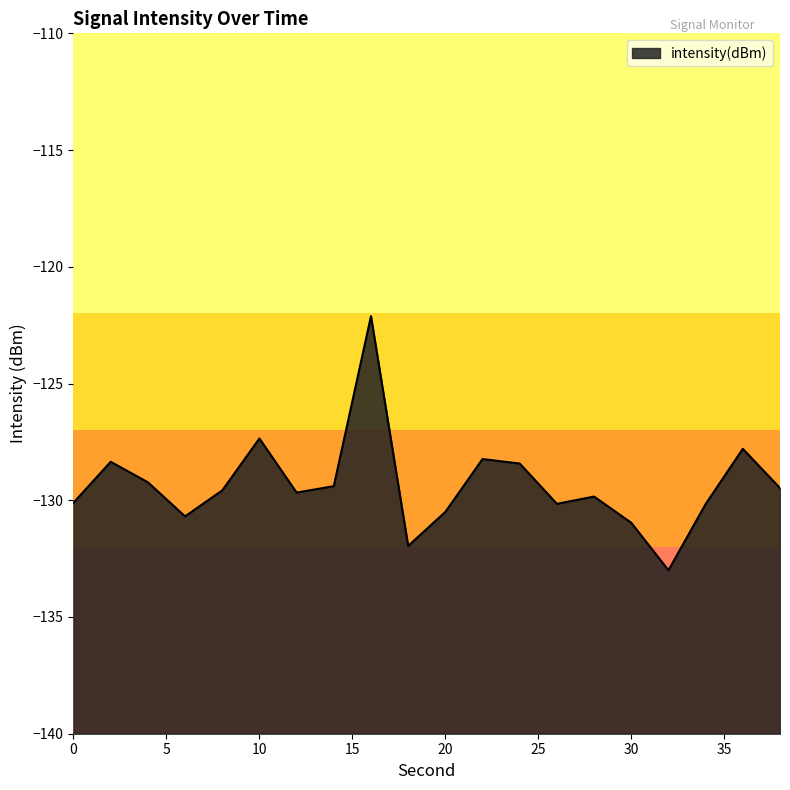

Which has a higher value, 38 or 6?

38